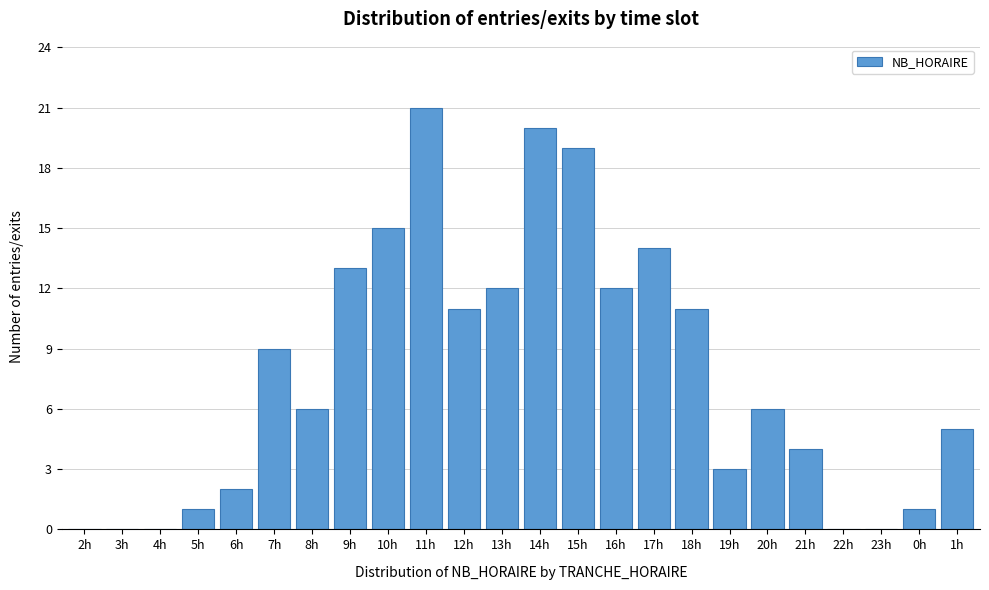

Reading left to right, list all the values displayed in this chart.

2h=0	3h=0	4h=0	5h=1	6h=2	7h=9	8h=6	9h=13	10h=15	11h=21	12h=11	13h=12	14h=20	15h=19	16h=12	17h=14	18h=11	19h=3	20h=6	21h=4	22h=0	23h=0	0h=1	1h=5